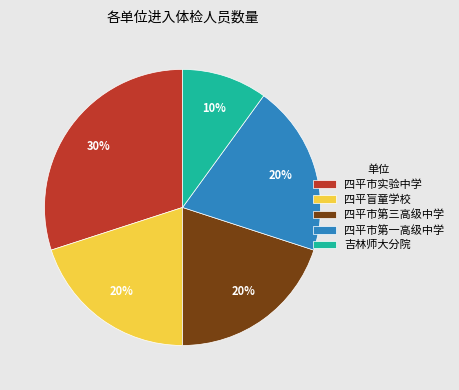

Between 四平盲童学校 and 四平市实验中学, which is larger?

四平市实验中学